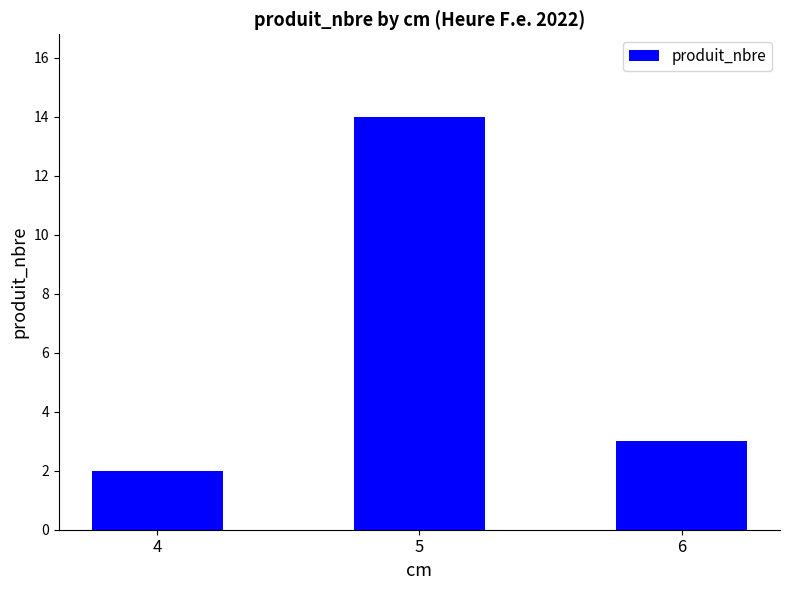

What is the smallest value displayed?

2